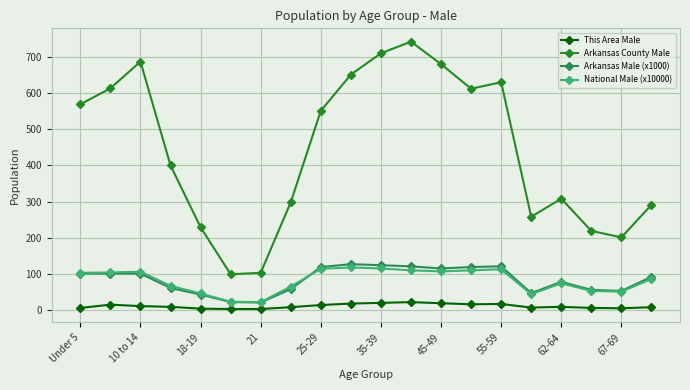

At how many categories does at least one series exceed 541?

10